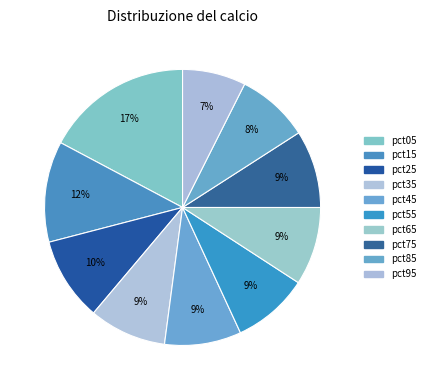

How many segments does this pie chart have?

10